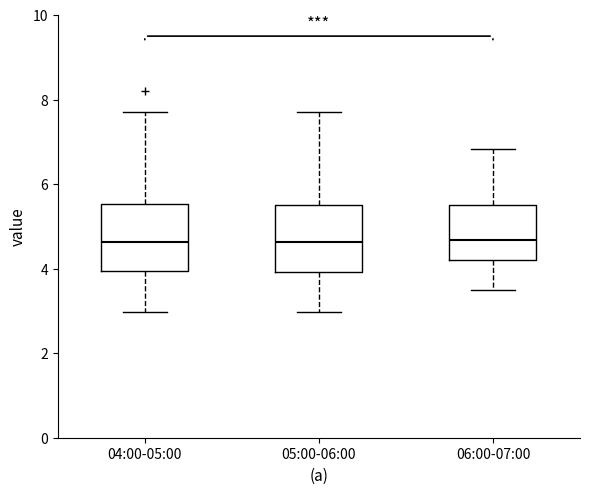

Where does the median line of the box for 06:00-07:00 sit on the y-axis? The values are not printed on the chart, so give them approximately, as read against the axis.

4.6